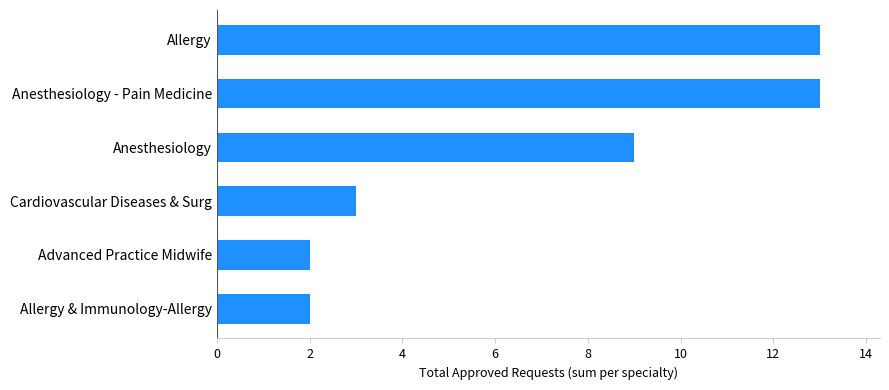

The value at Anesthesiology is 13. True or false?

False